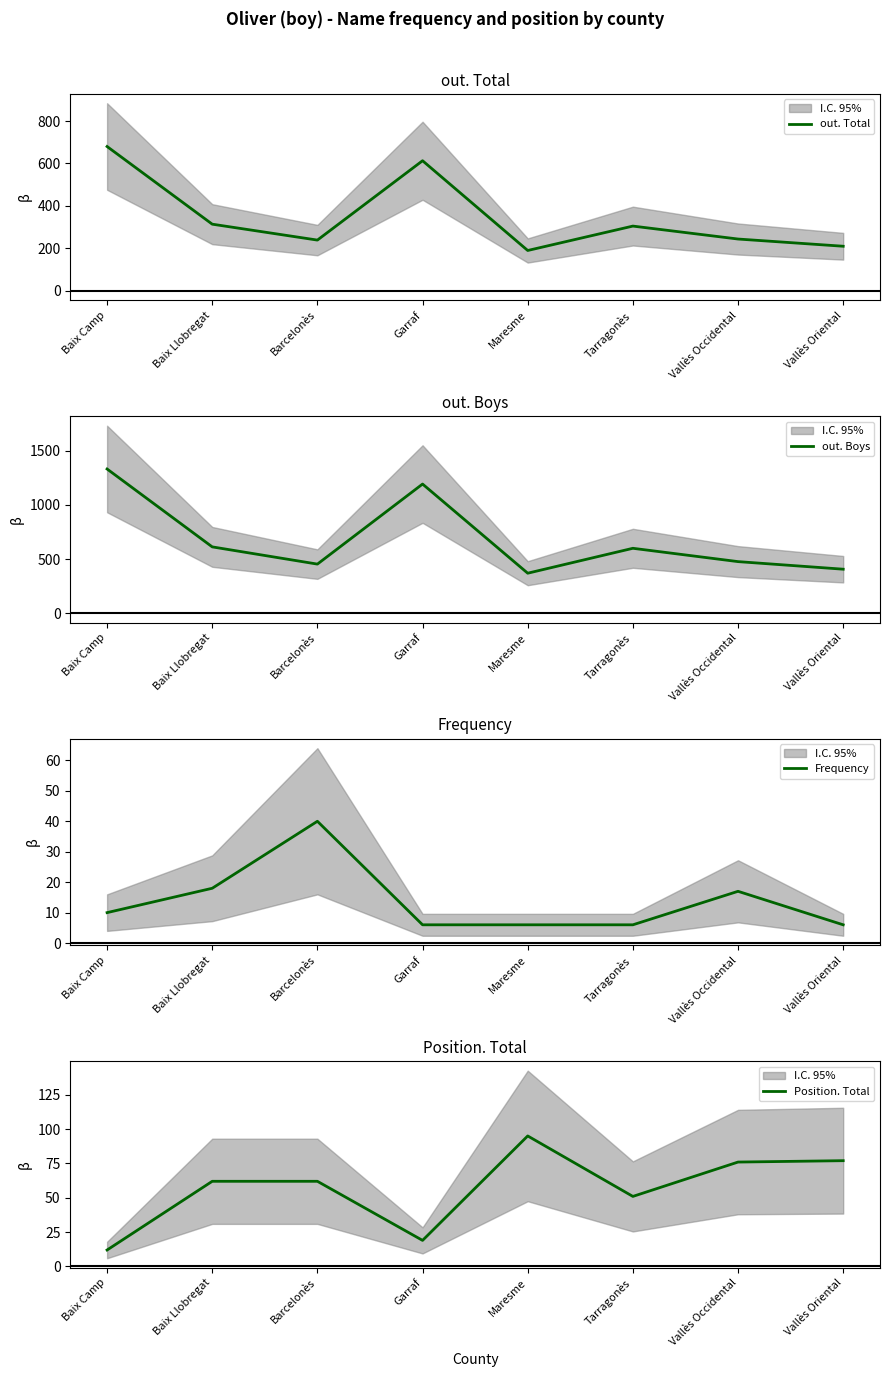

In out. Total, how many points are lower than both neighbors (excluding endpoints)?

2